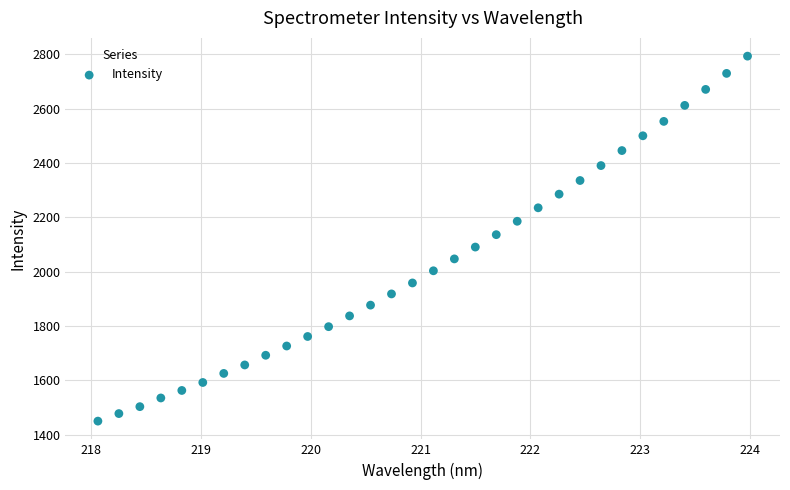

What is the range of X values (max minus min)?

5.9